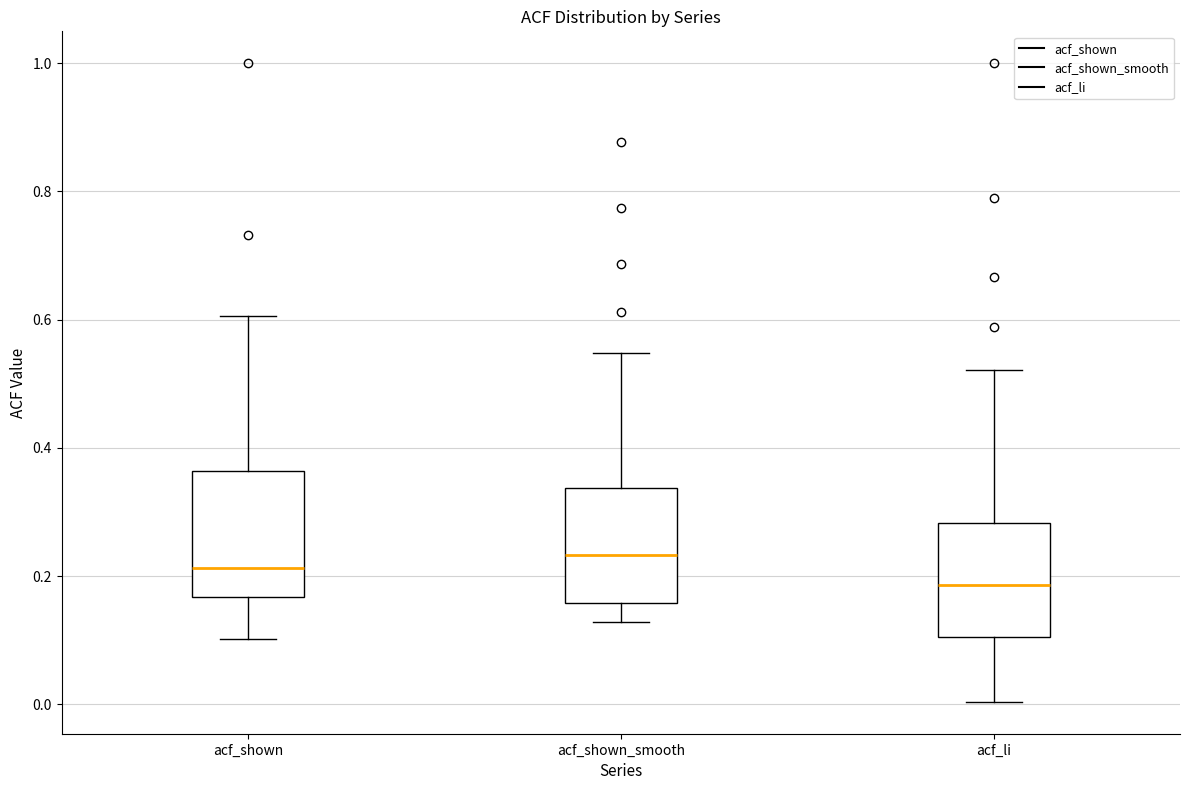

Reading left to right, read every box against the y-axis: the position of its median line, the range the box covers, and the ends of its whiskers. The values are not printed on the chart, so give them approximately, as read against the axis.

acf_shown: median 0.22, box 0.16 to 0.36, whiskers 0.10 to 0.60
acf_shown_smooth: median 0.24, box 0.16 to 0.34, whiskers 0.12 to 0.54
acf_li: median 0.18, box 0.10 to 0.28, whiskers 0.00 to 0.52